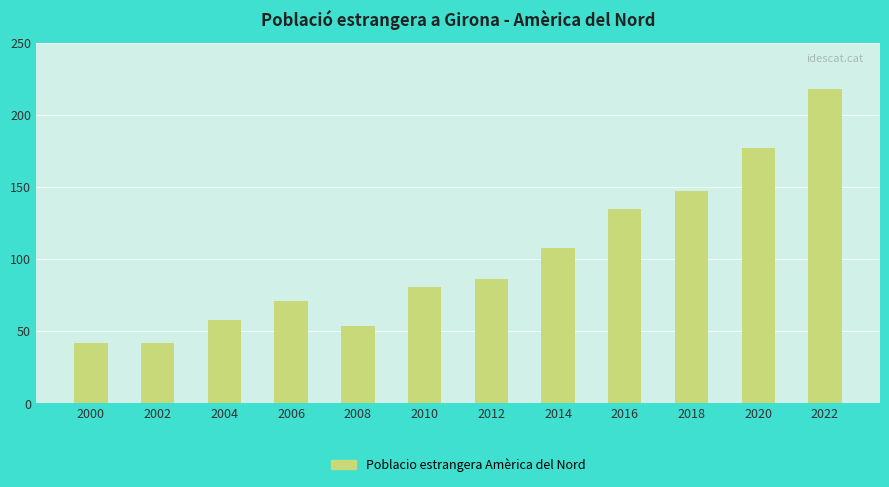

How many data points are less than 86?

6